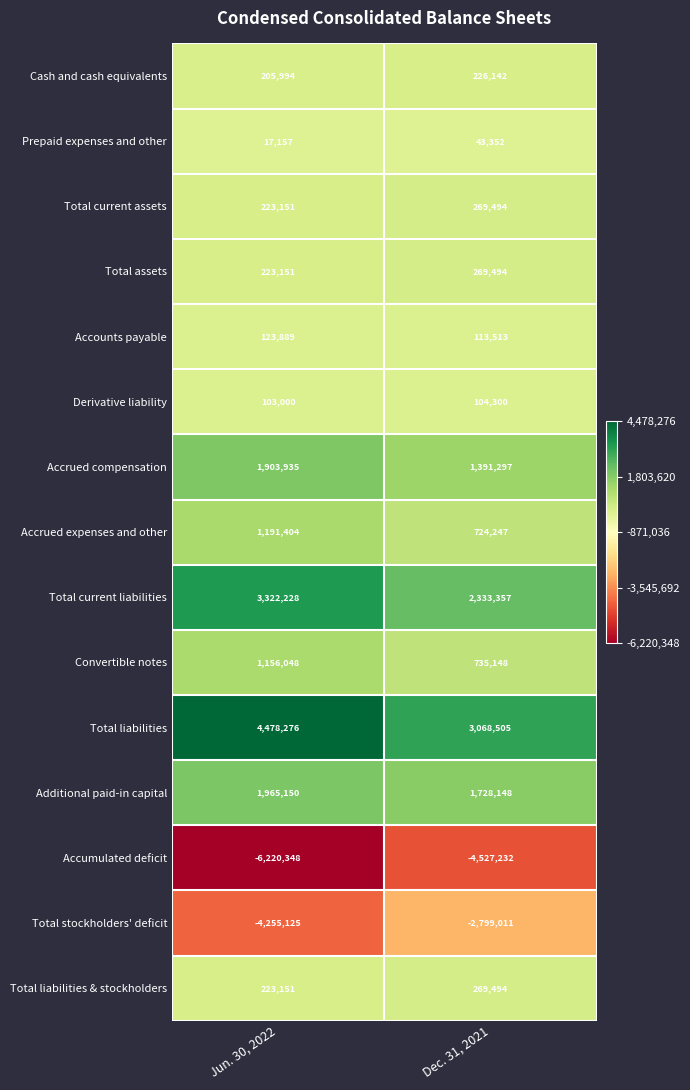

Between Jun. 30, 2022 and Dec. 31, 2021, which series saw the biggest shift?

Accumulated deficit